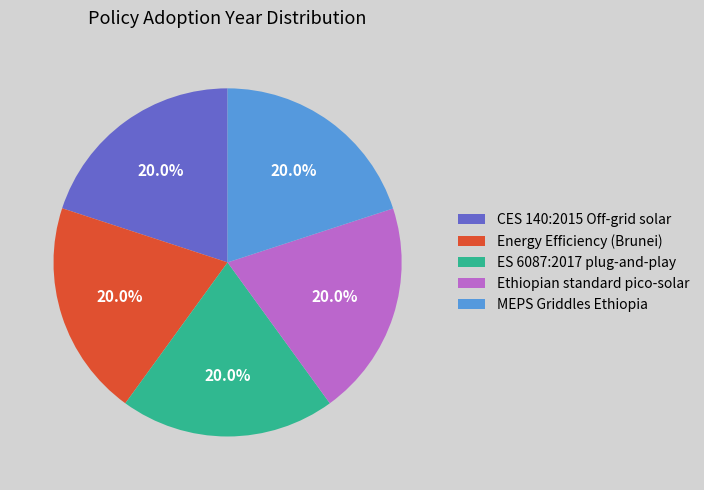

Approximately how many times larger is the value at CES 140:2015 Off-grid solar compared to Ethiopian standard pico-solar?

1.0